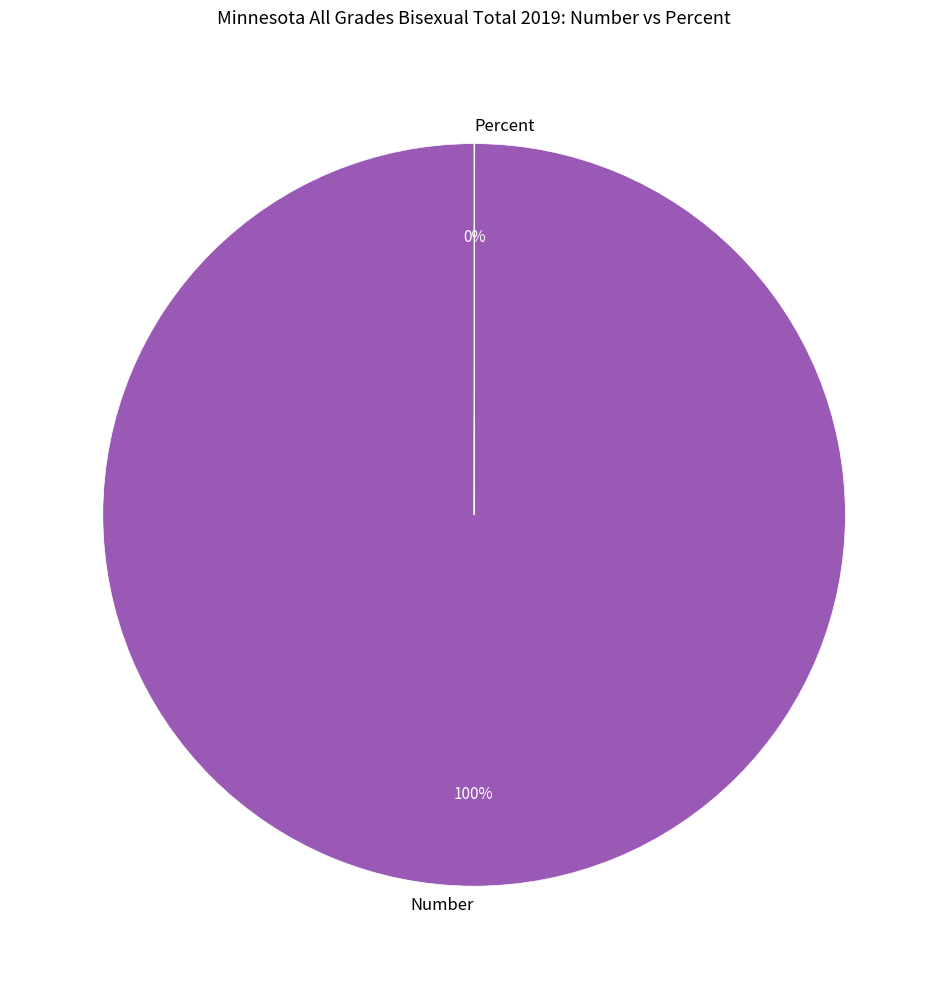

To the nearest percent, what portion does Number represent?

100%